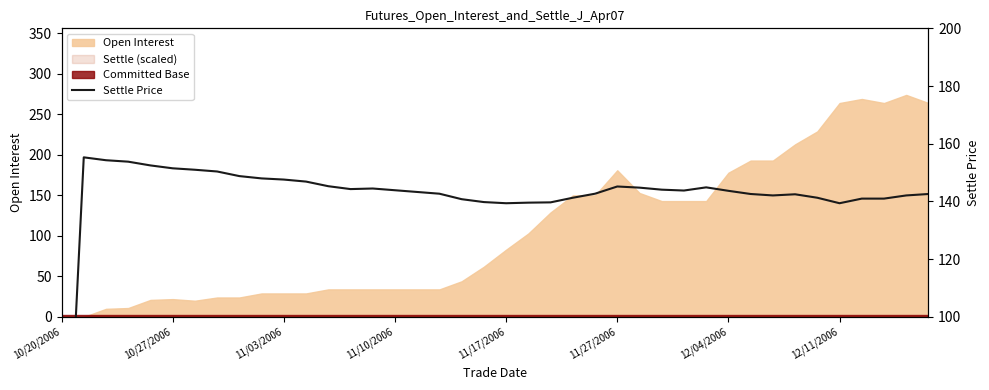

Is it true that the value at 38 is 228.4?

False